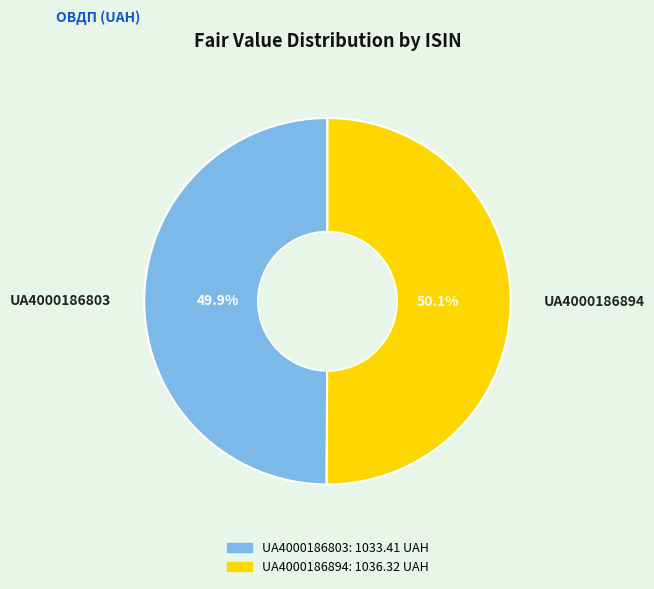

What is the total percentage of UA4000186803 and UA4000186894?

100.0%